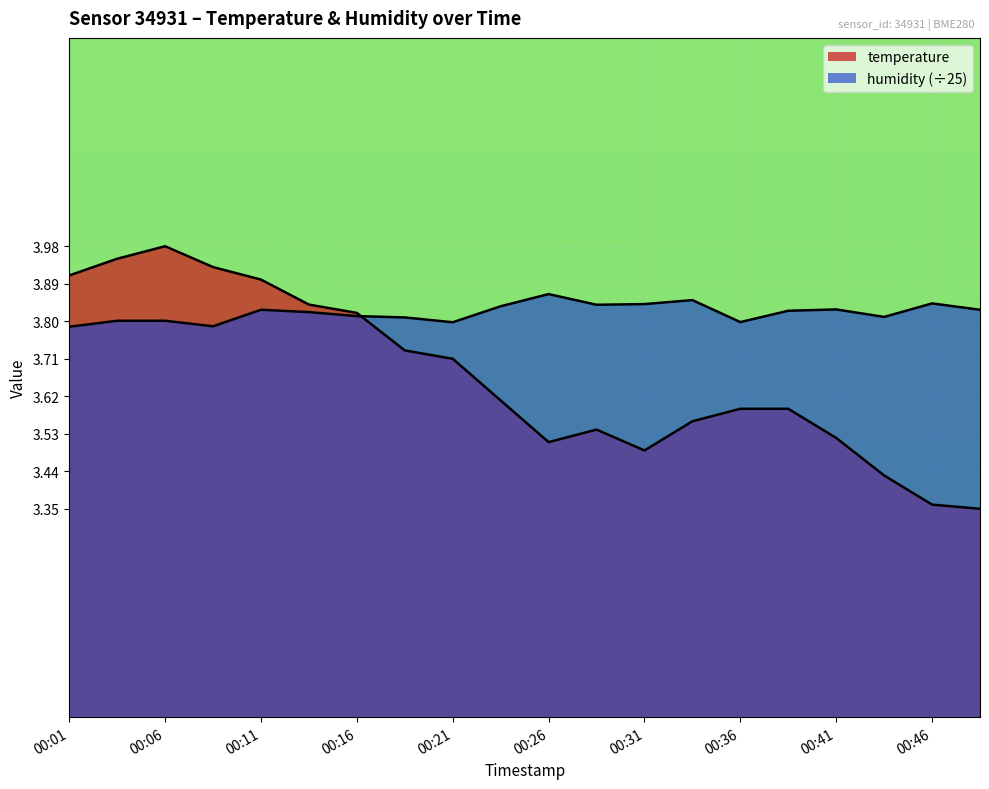

Which series has the largest total across all categories?

humidity